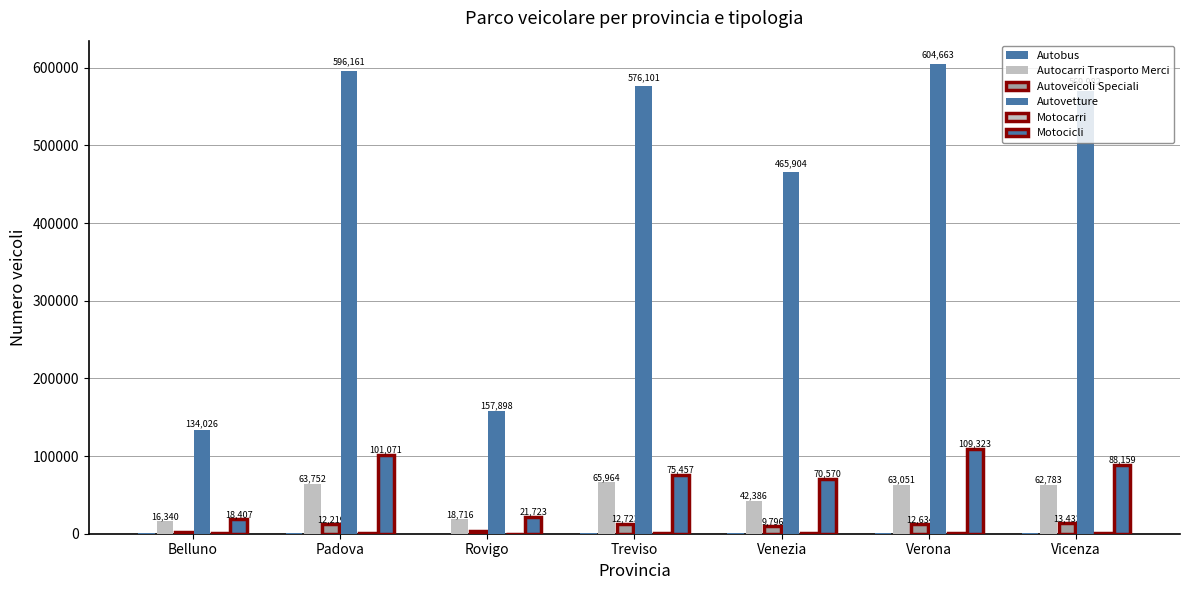

What is the label of the 6th bar from the right?

Padova